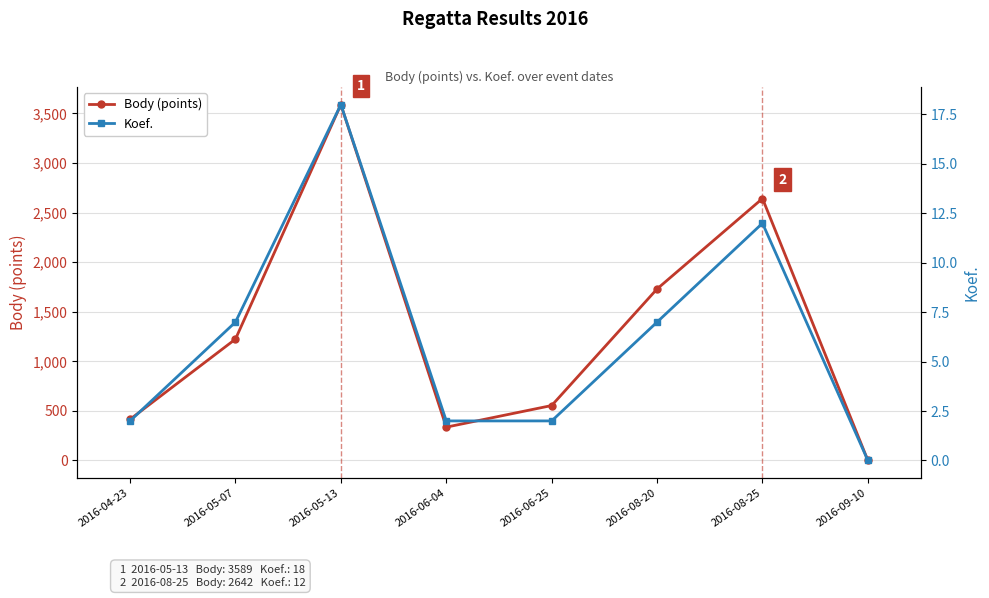

What is the difference between the Body (points) values at 2016-05-13 and 2016-05-07?

2365